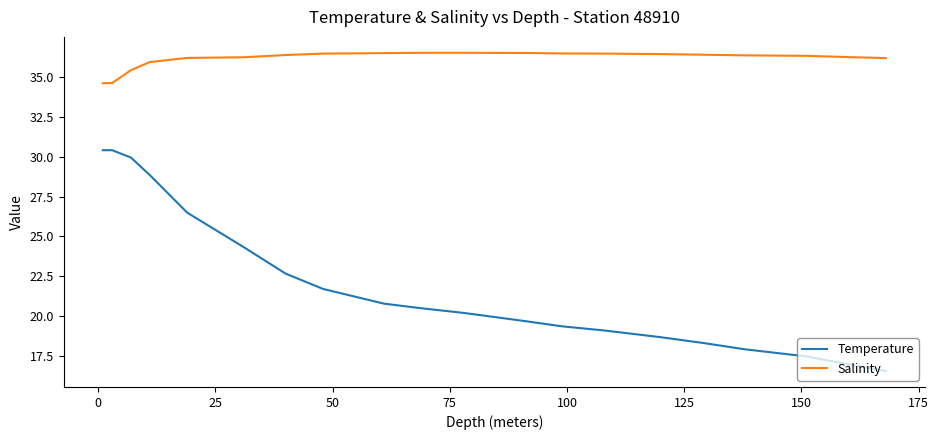

What is the maximum value shown in the chart?

36.5